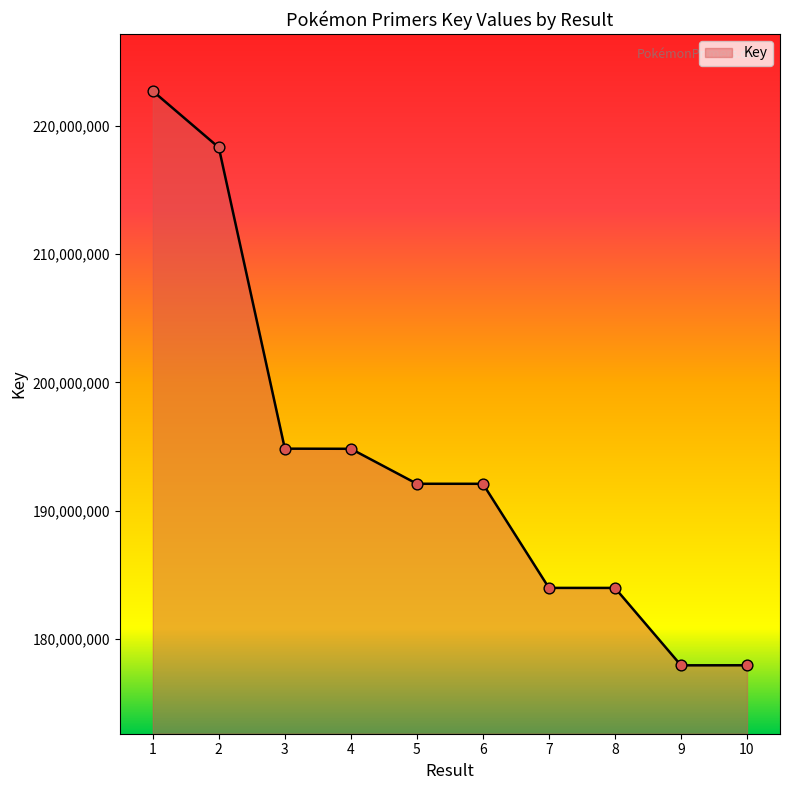

What is the ratio of the value at 8 to the value at 10?

1.0